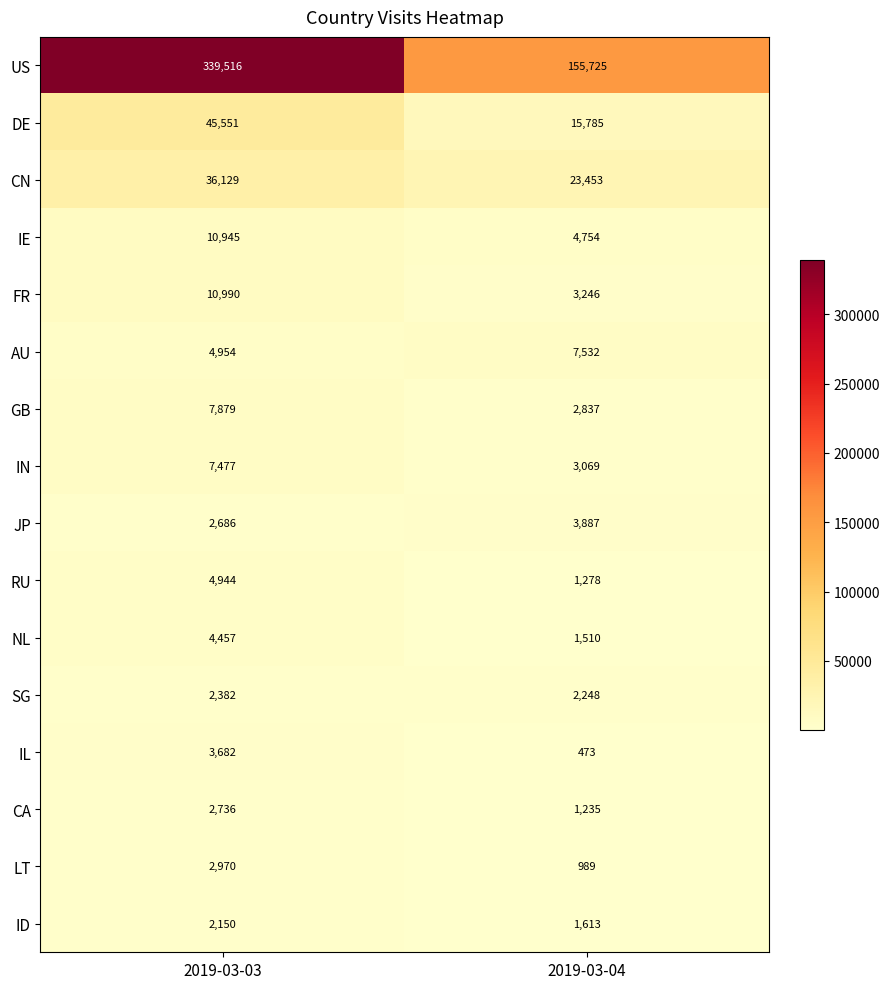

What is the sum of the AU values at 2019-03-03 and 2019-03-04?

12486